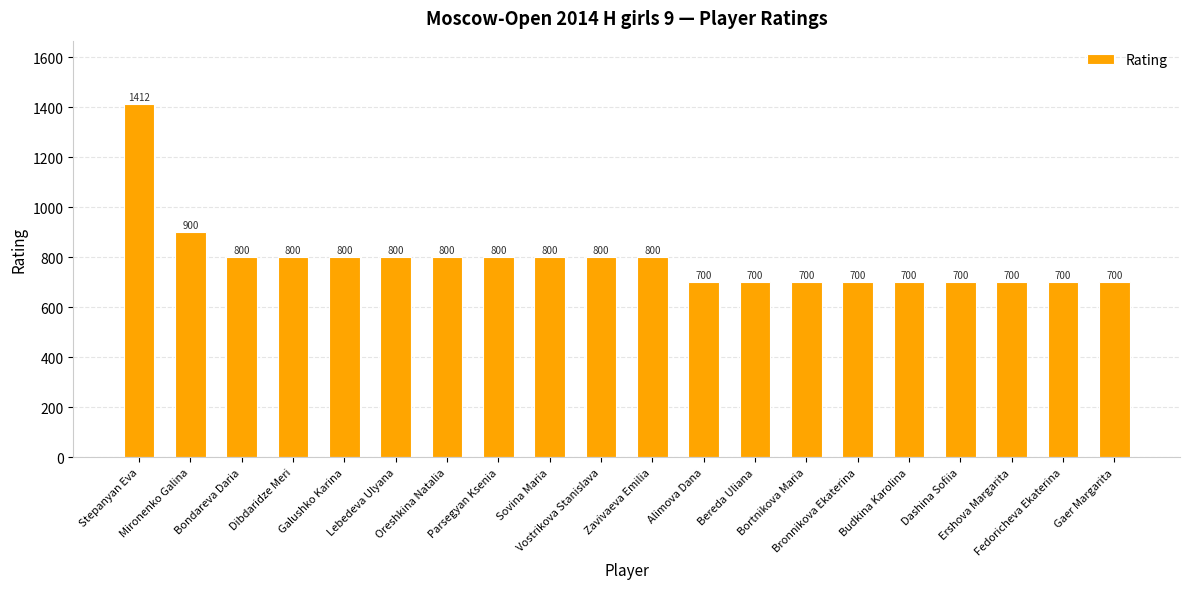

Reading right to left, list all the values displayed in this chart.

Gaer Margarita=700	Fedoricheva Ekaterina=700	Ershova Margarita=700	Dashina Sofiia=700	Budkina Karolina=700	Bronnikova Ekaterina=700	Bortnikova Maria=700	Bereda Uliana=700	Alimova Dana=700	Zavivaeva Emilia=800	Vostrikova Stanislava=800	Sovina Maria=800	Parsegyan Ksenia=800	Oreshkina Natalia=800	Lebedeva Ulyana=800	Galushko Karina=800	Dibdaridze Meri=800	Bondareva Daria=800	Mironenko Galina=900	Stepanyan Eva=1412